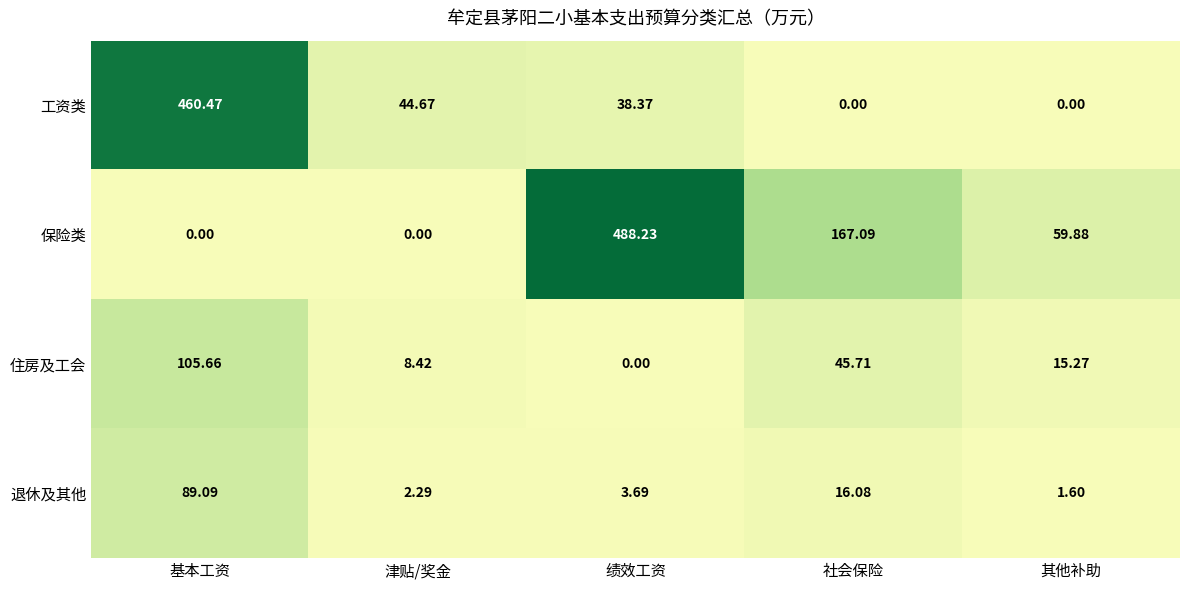

Rank the series by their maximum value, from highest to lowest.

保险类, 工资类, 住房及工会, 退休及其他